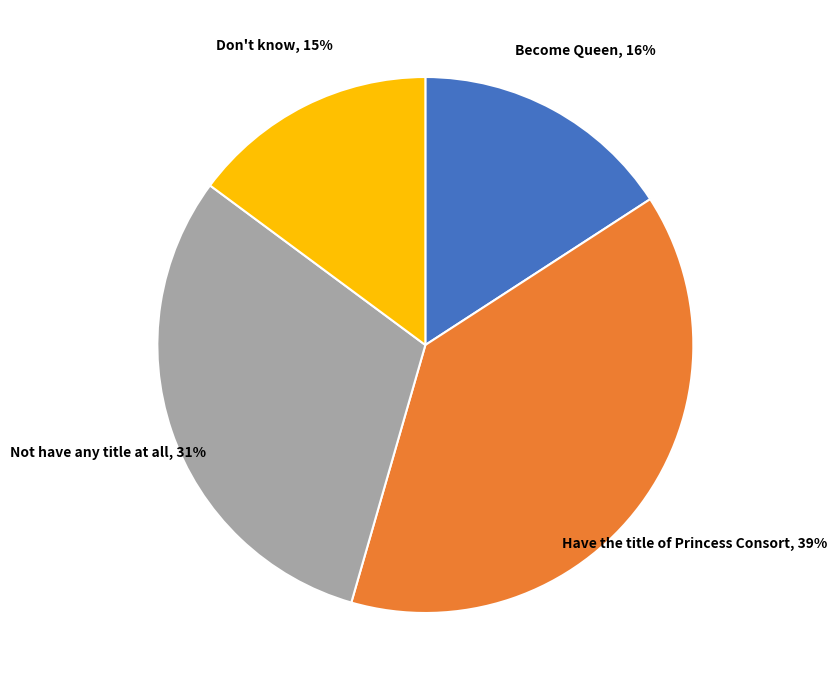

To the nearest percent, what is the difference between the largest and smallest slice percentages?

24%